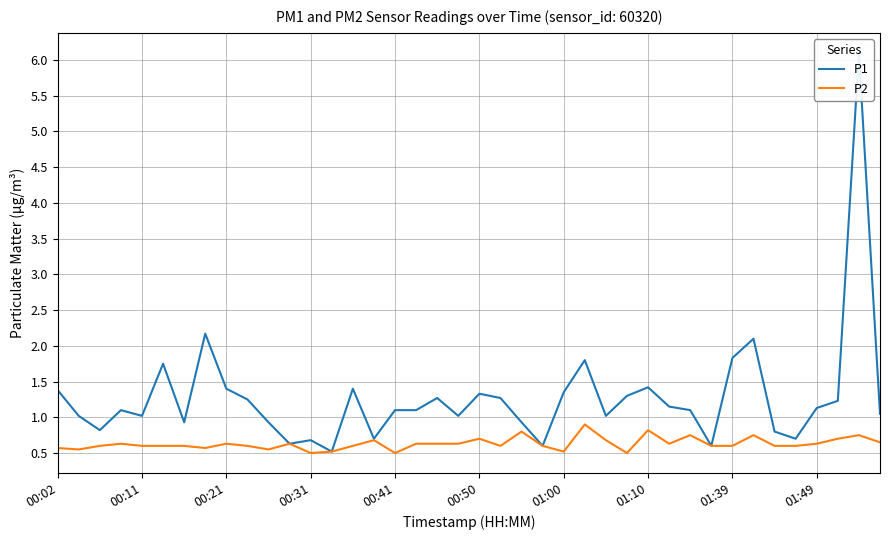

What is the value of the P1 point at the 27th from the left?

1.0